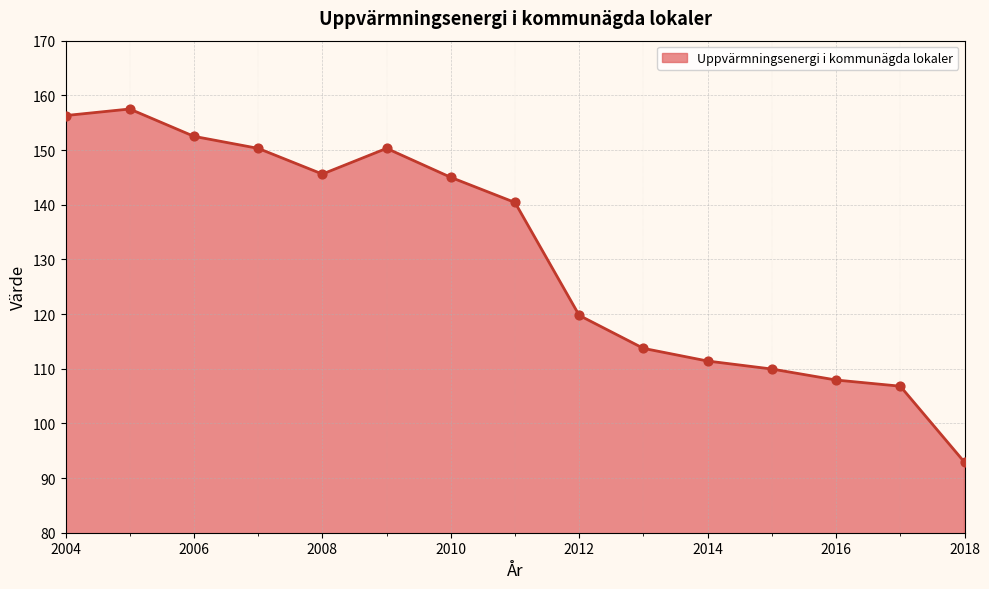

What is the maximum value shown in the chart?

157.5